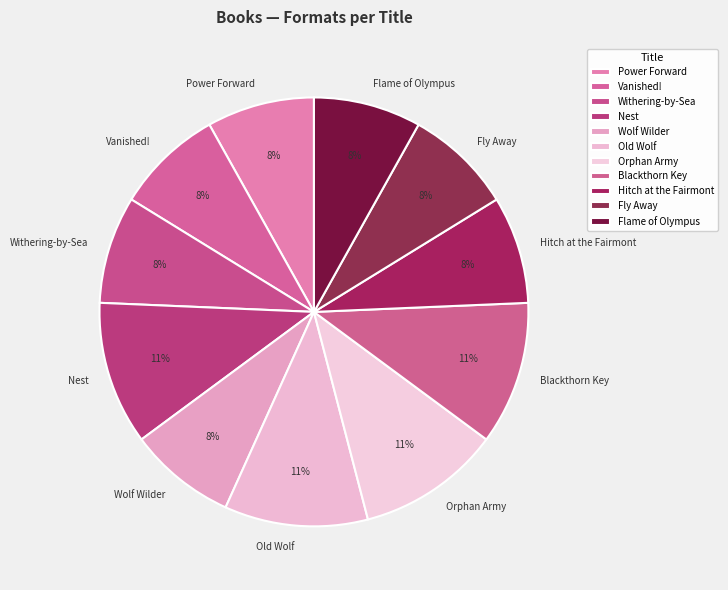

To the nearest percent, what portion does Wolf Wilder represent?

8%